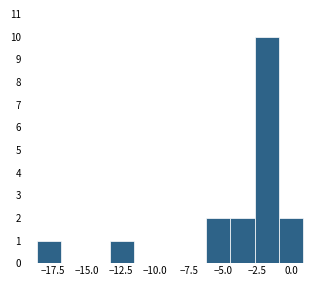

Around what value on the x-axis is the tallest bar? Give the approximate position of its centre, as read against the axis.

-2.0